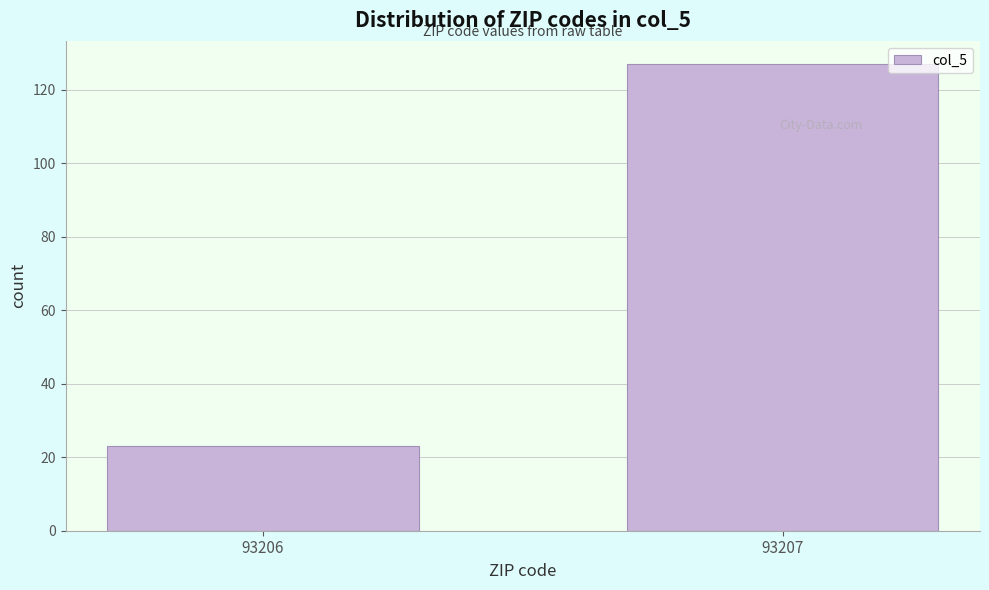

Reading left to right, list all the values displayed in this chart.

93206=23	93207=127